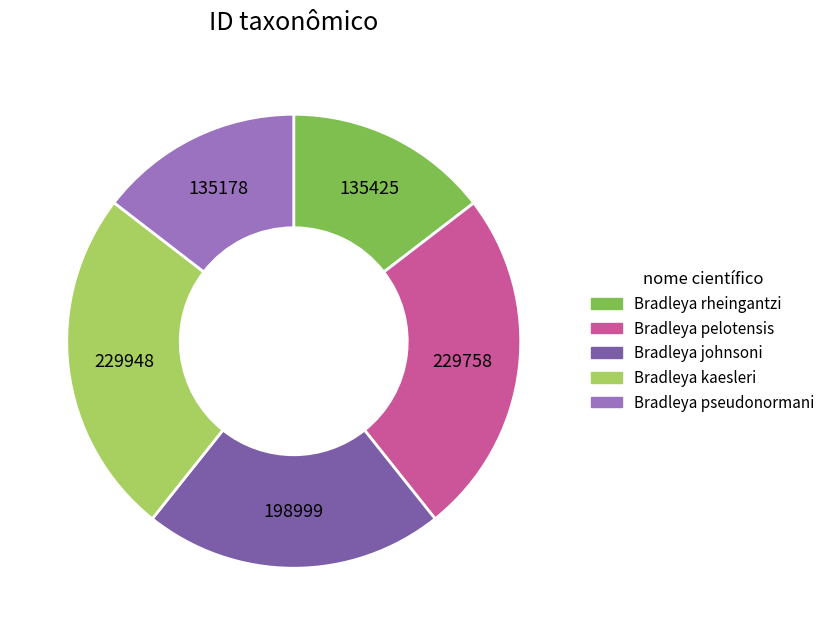

Does Bradleya kaesleri represent more than half of the total?

No